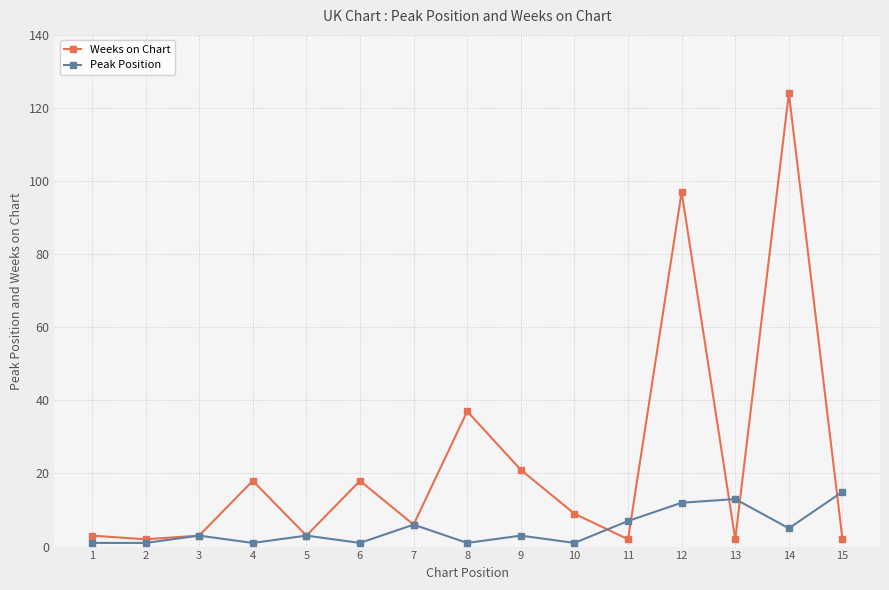

What are all the series names shown in the legend?

Weeks on Chart, Peak Position